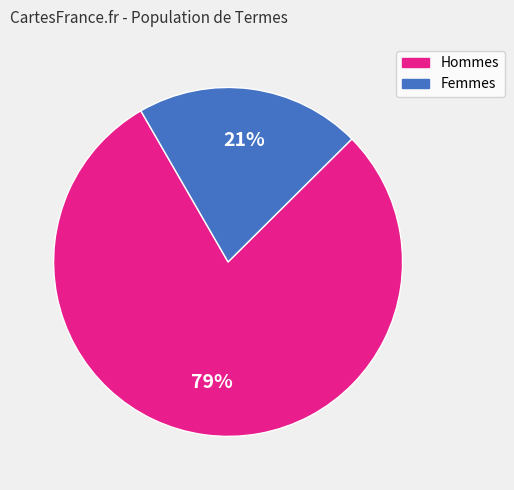

True or false: Femmes accounts for 21% of the total.

True